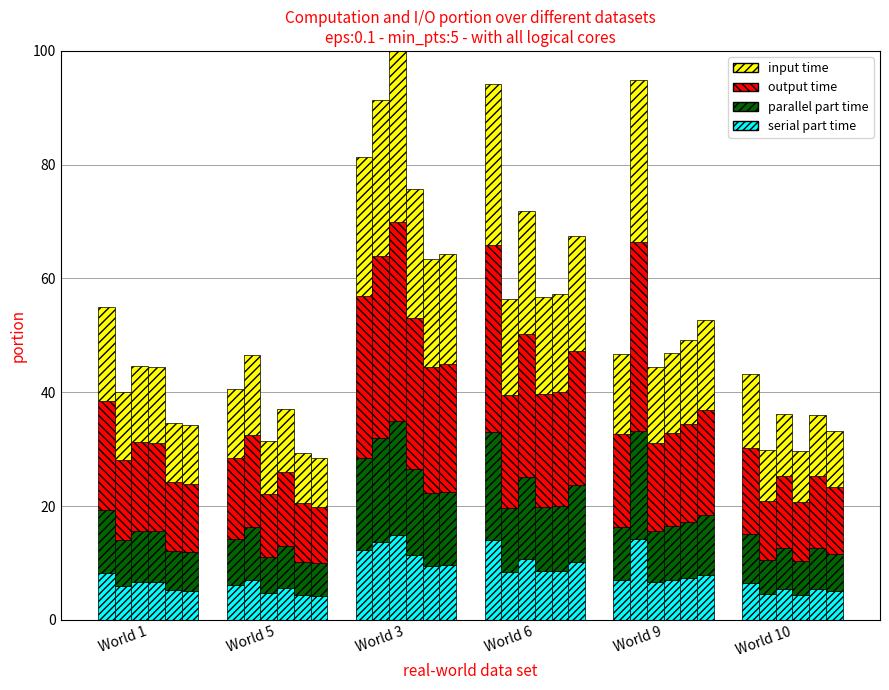

Which category has the highest value in the Attempt #2 series?

World 9